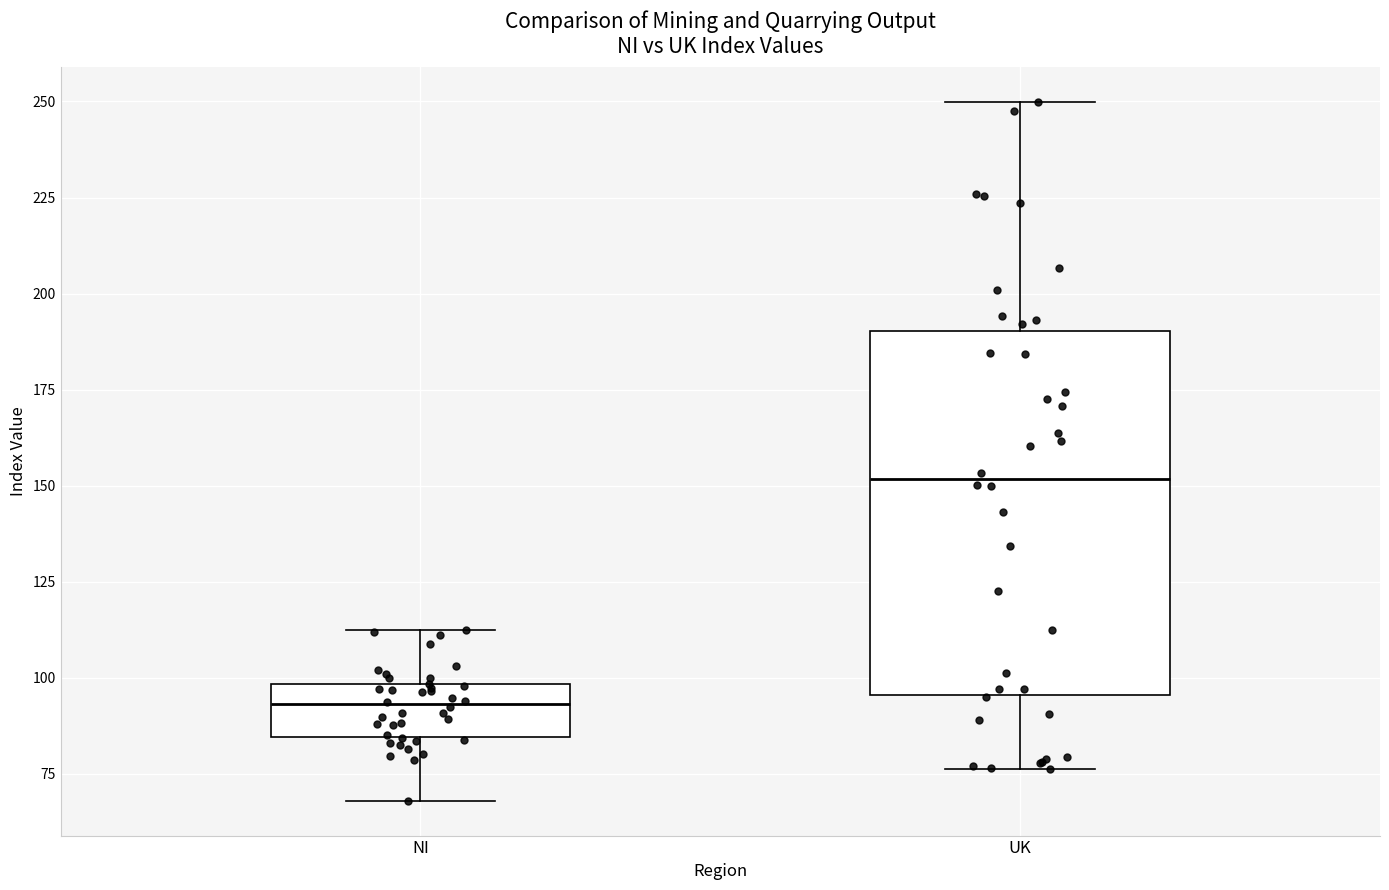

Which box has the highest median line?

UK